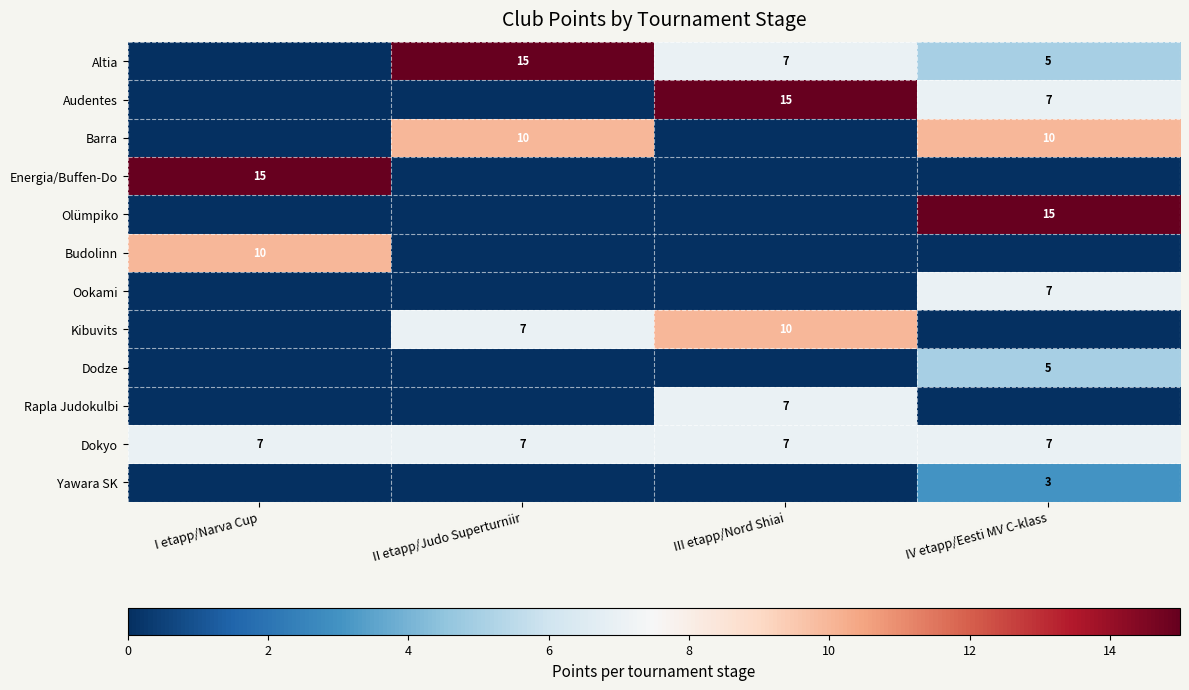

The value of Energia/Buffen-Do at I etapp/Narva Cup is 15. True or false?

True